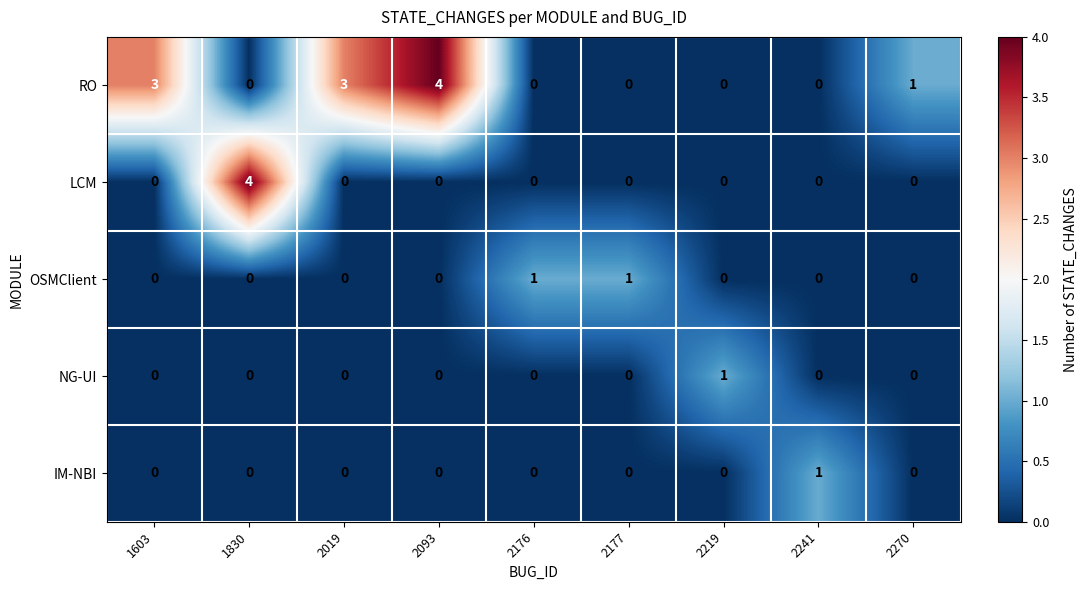

How many IM-NBI values are between 0 and 1?

9